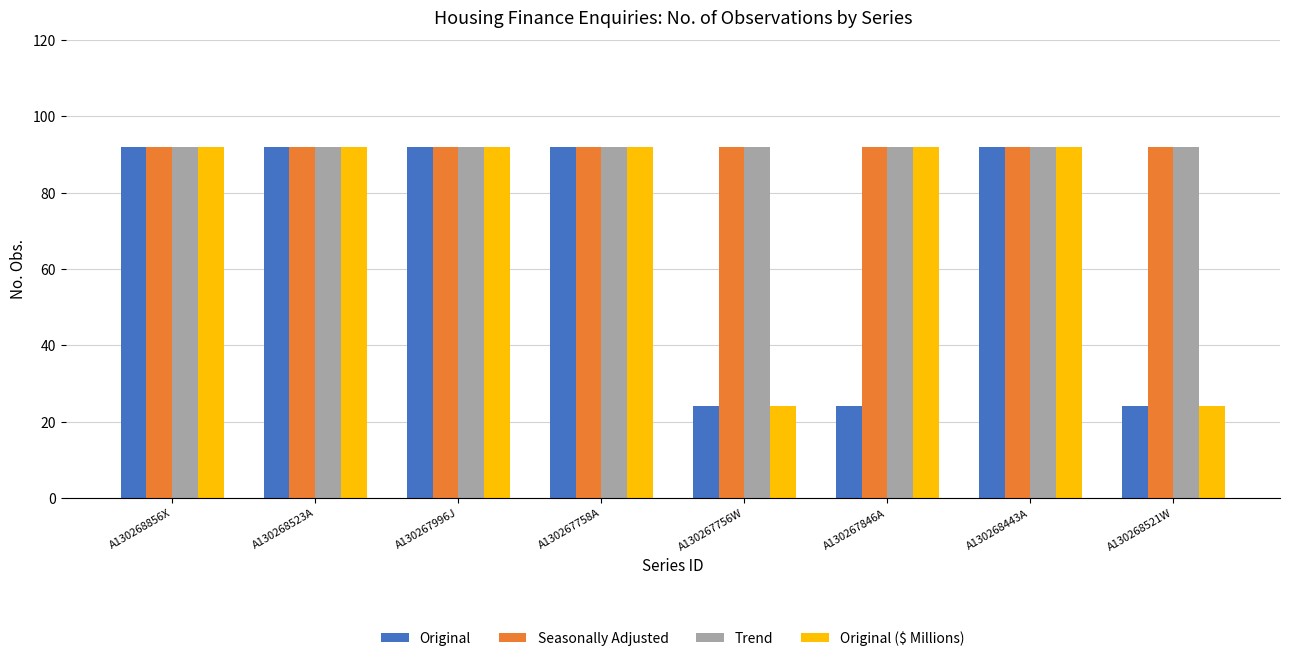

At how many categories does at least one series exceed 55?

8